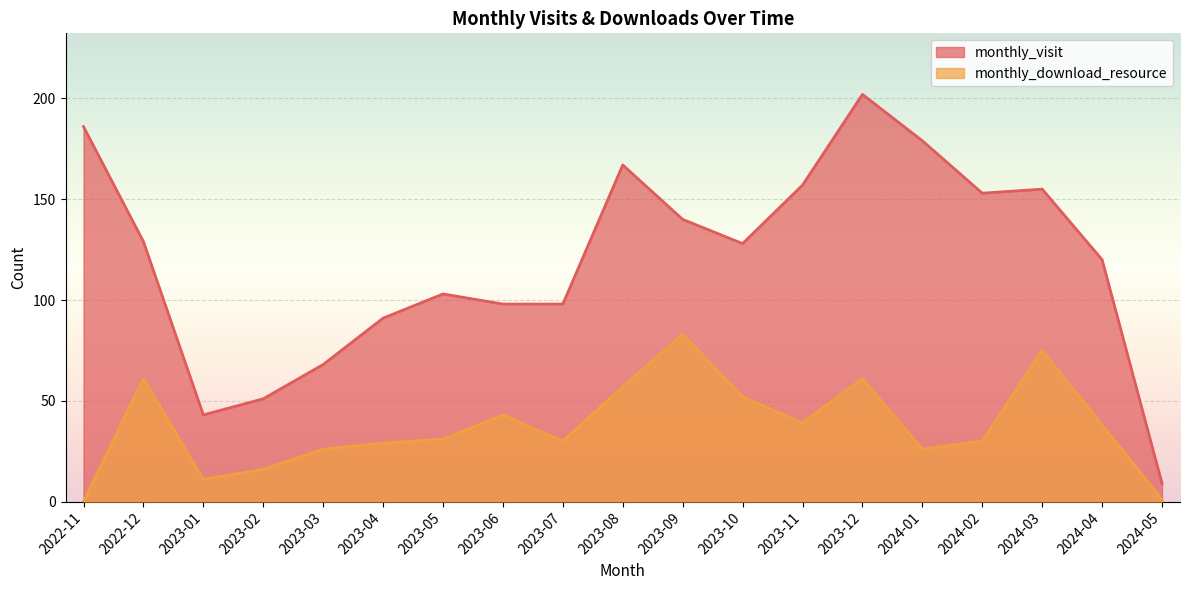

Where is the first local maximum for monthly_download_resource?

2022-12